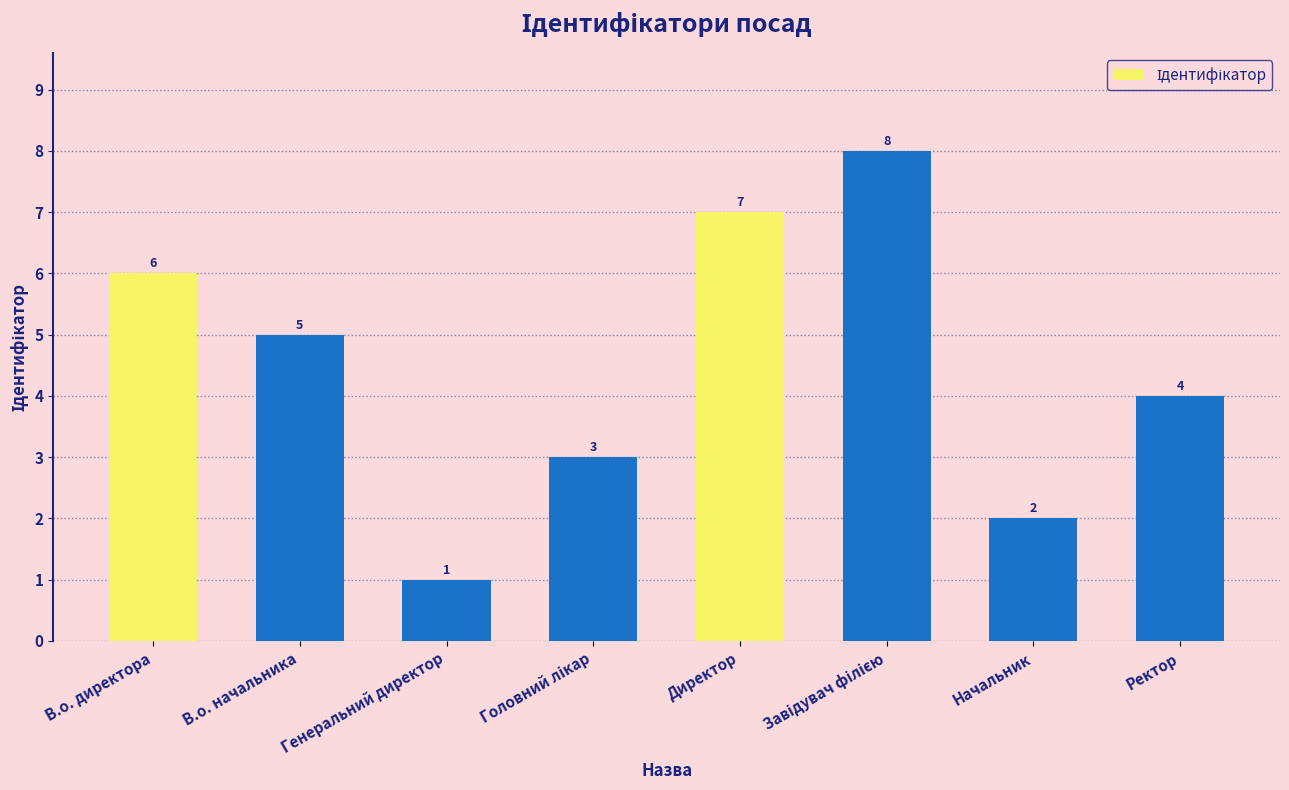

What is the label of the 2nd bar from the right?

Начальник